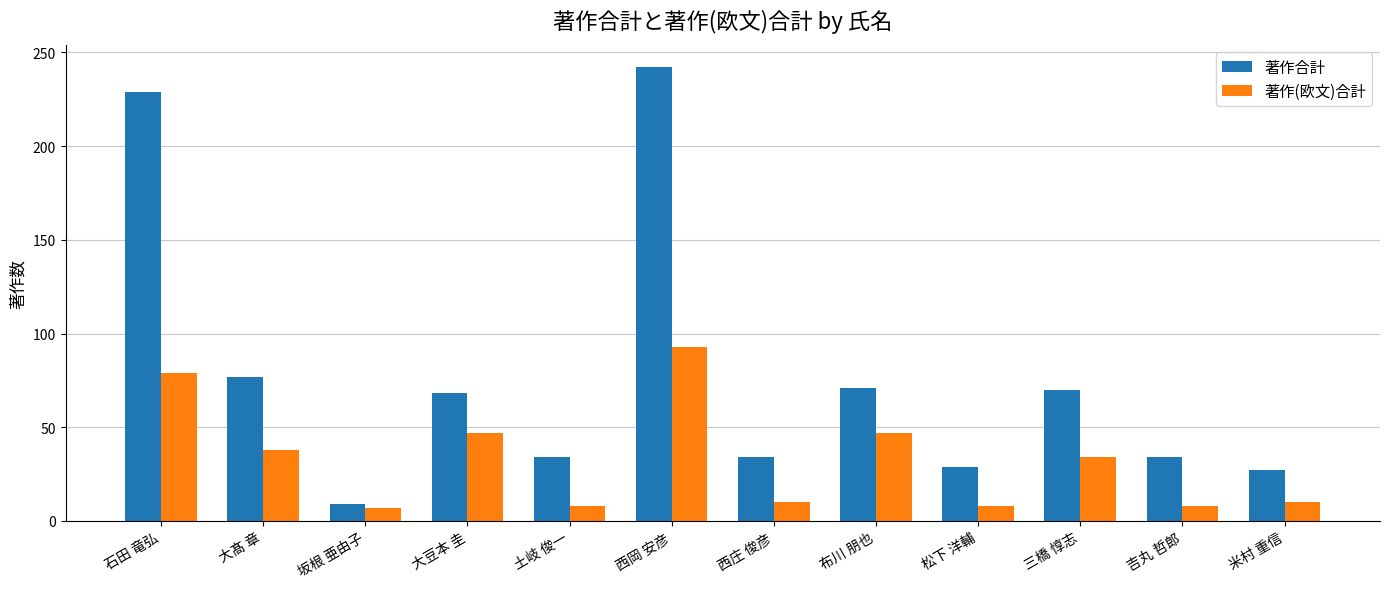

At which category is the sum across all series the highest?

西岡 安彦